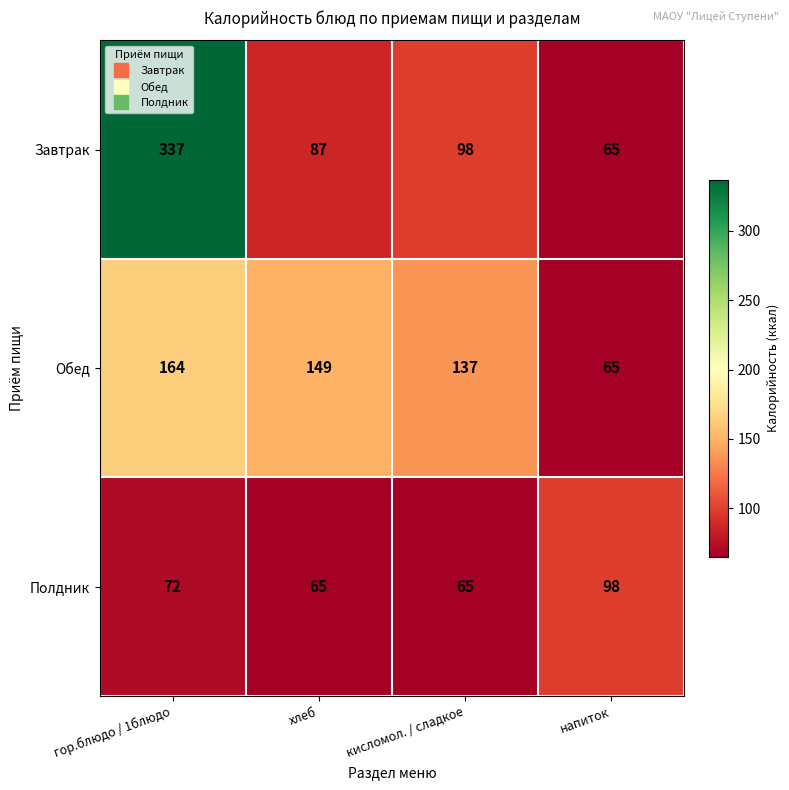

What is the maximum value for Обед?

164